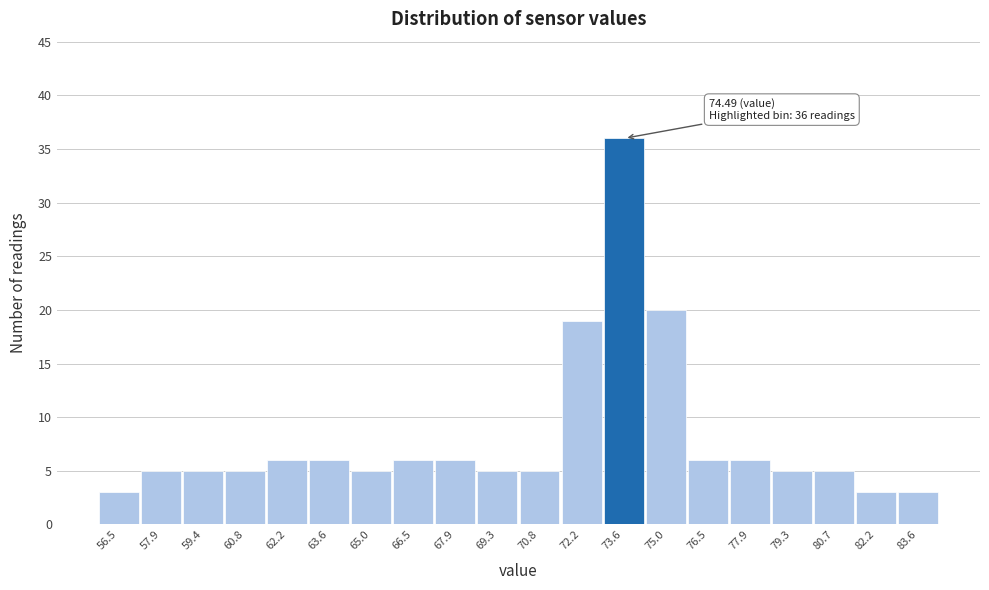

Reading left to right, extract all data points from this chart.

3	5	5	5	6	6	5	6	6	5	5	19	36	20	6	6	5	5	3	3